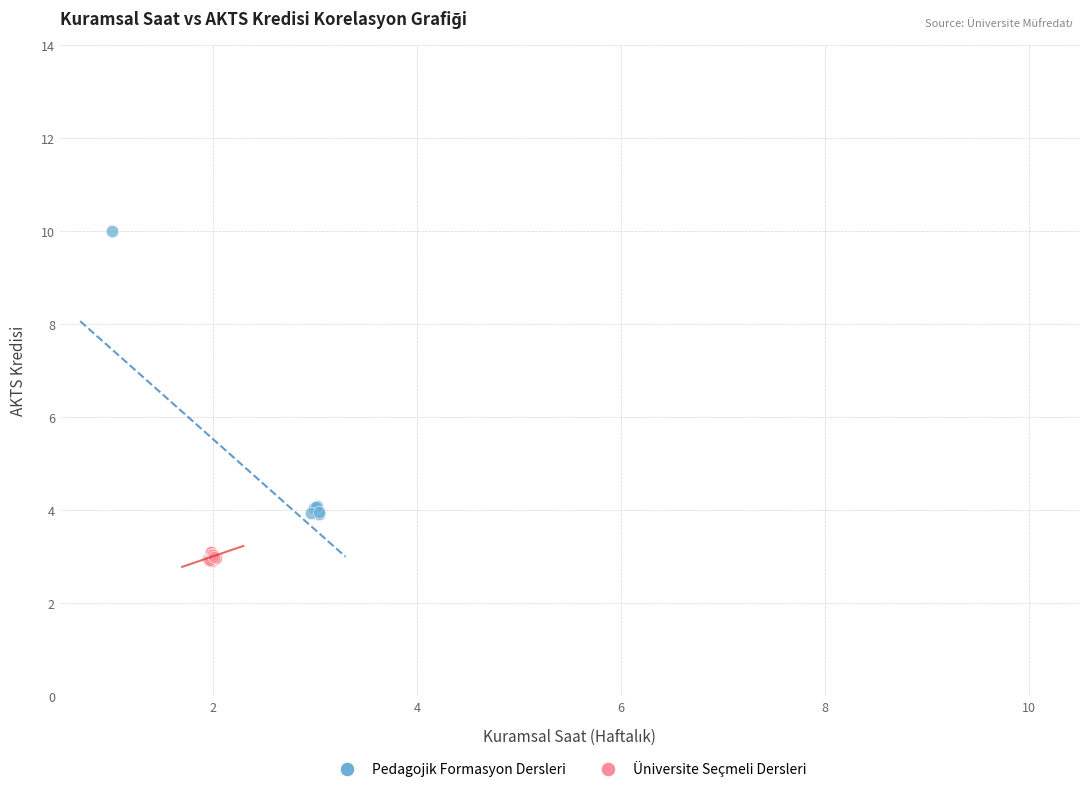

Which series has the largest Y range (max minus min)?

Pedagojik Formasyon Dersleri